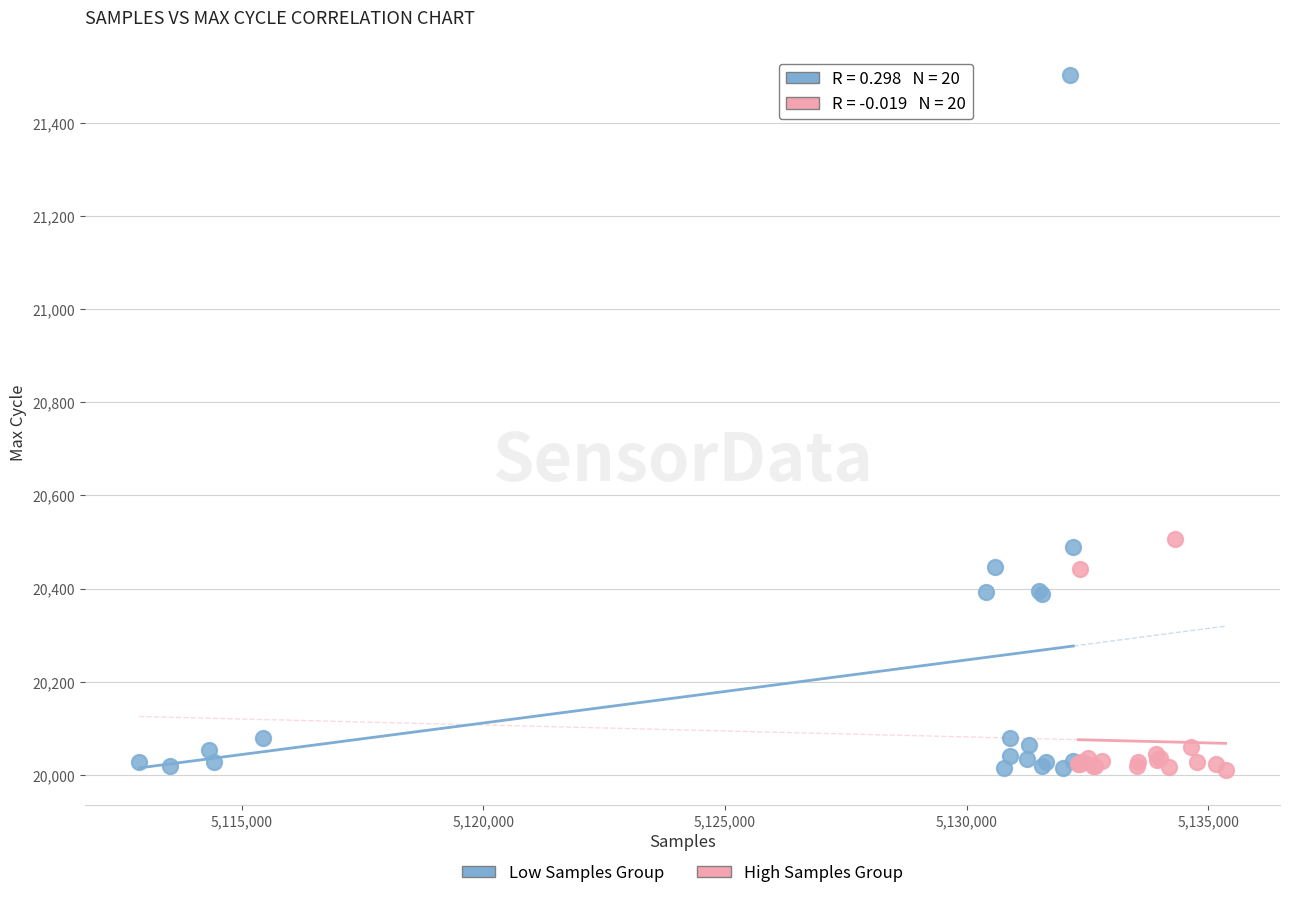

Which series reaches the maximum Y coordinate?

Low Samples Group